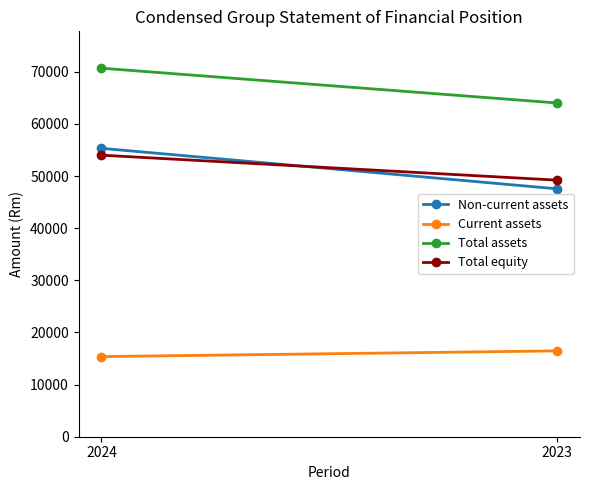

What is the maximum value for Total equity?

54006